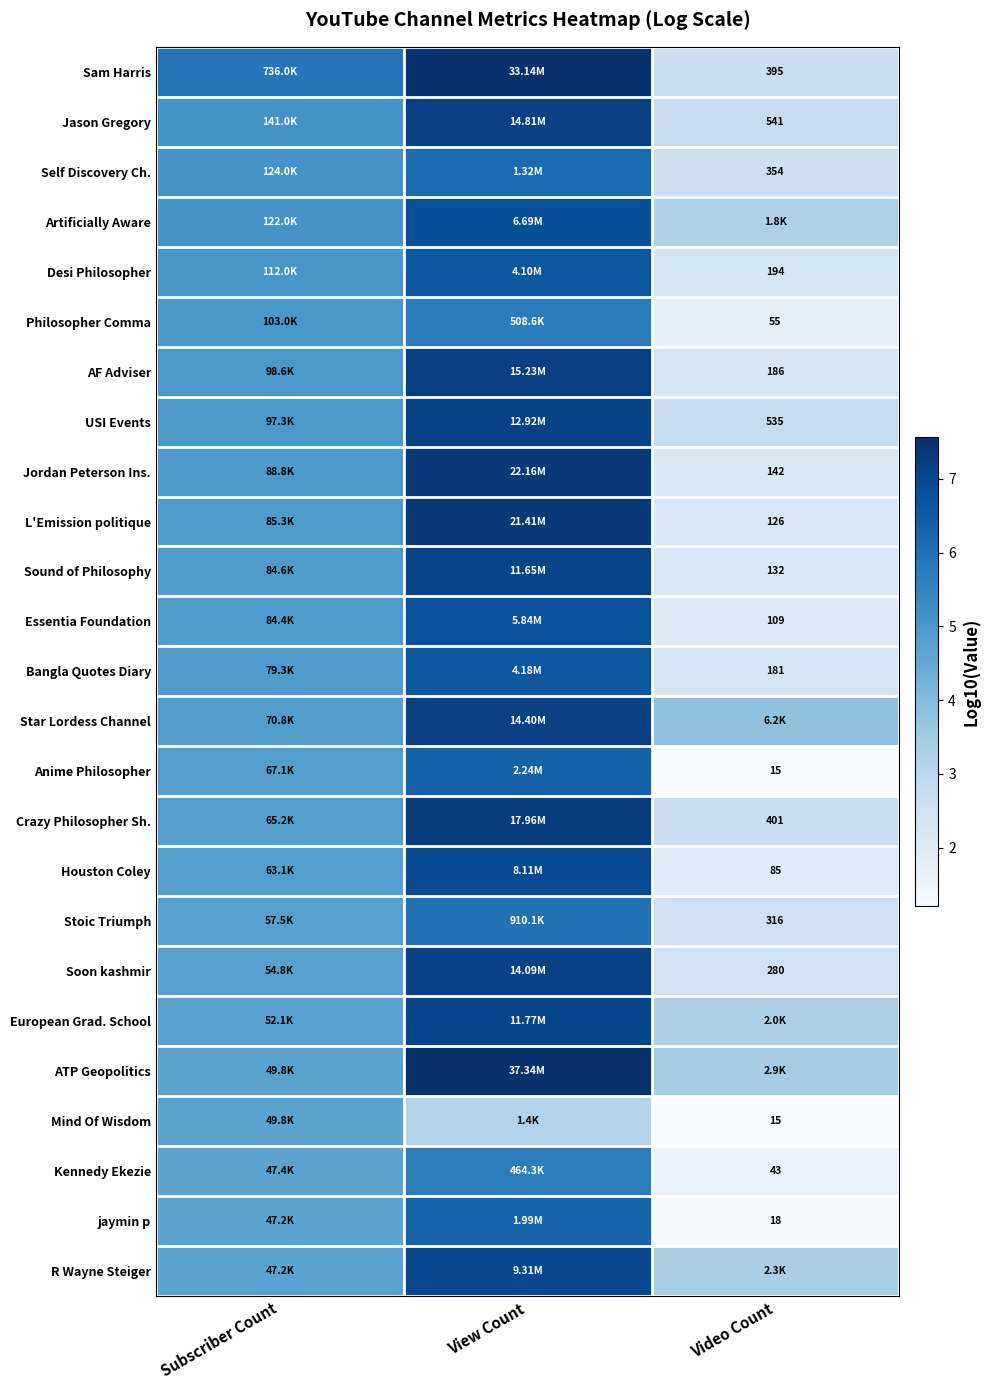

What is the difference between the Philosopher Comma values at Video Count and Subscriber Count?

3.3